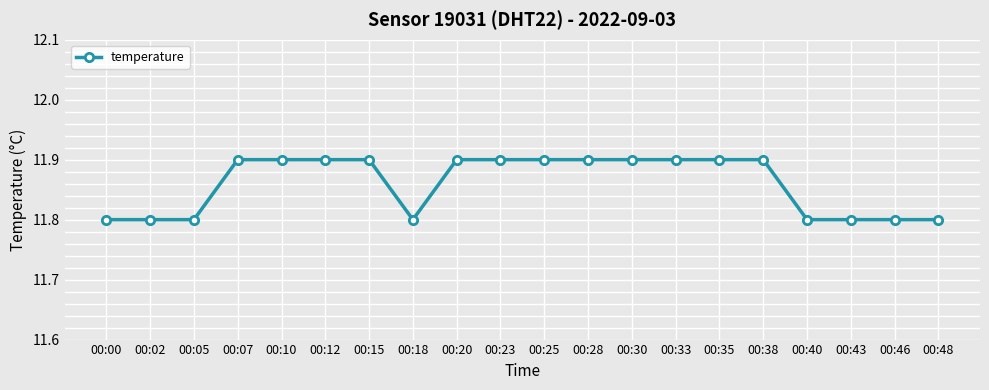

Which has a higher value, 00:25 or 00:43?

00:25